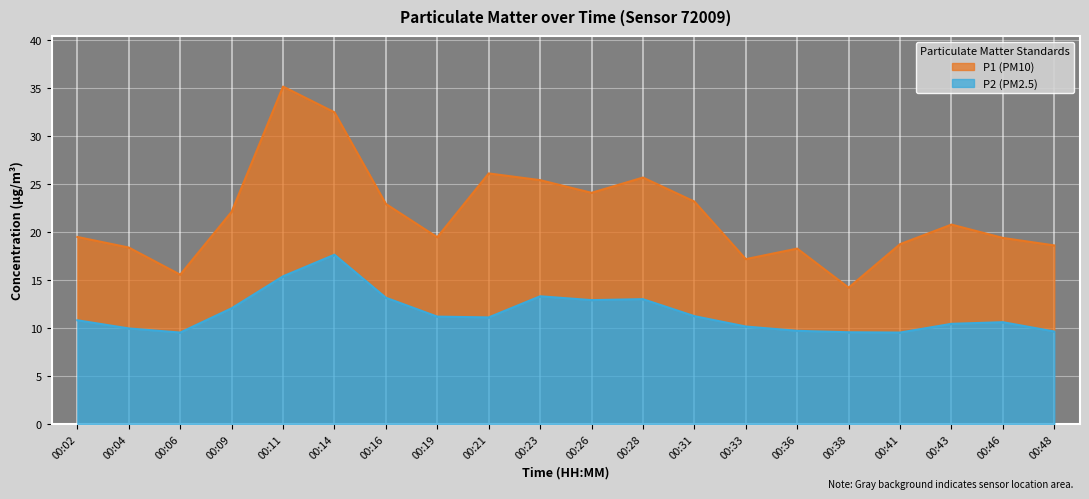

True or false: P1 and P2 intersect in this chart.

False